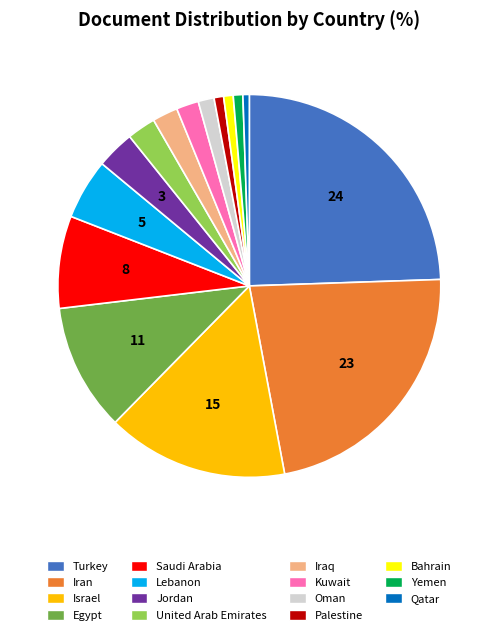

Is the sum of United Arab Emirates and Iraq greater than half?

No